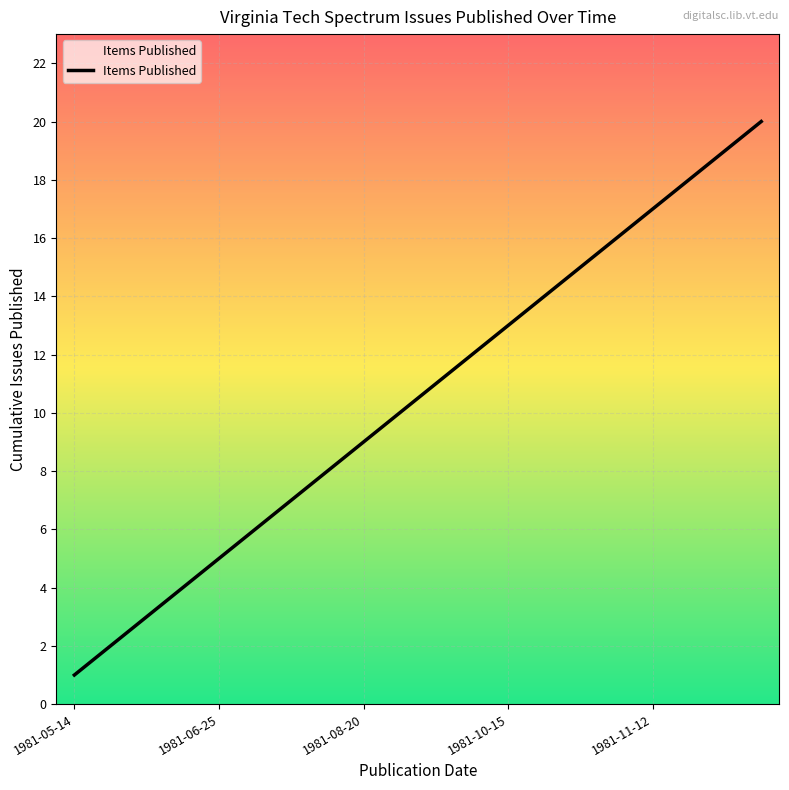

What is the sum of all values?

210